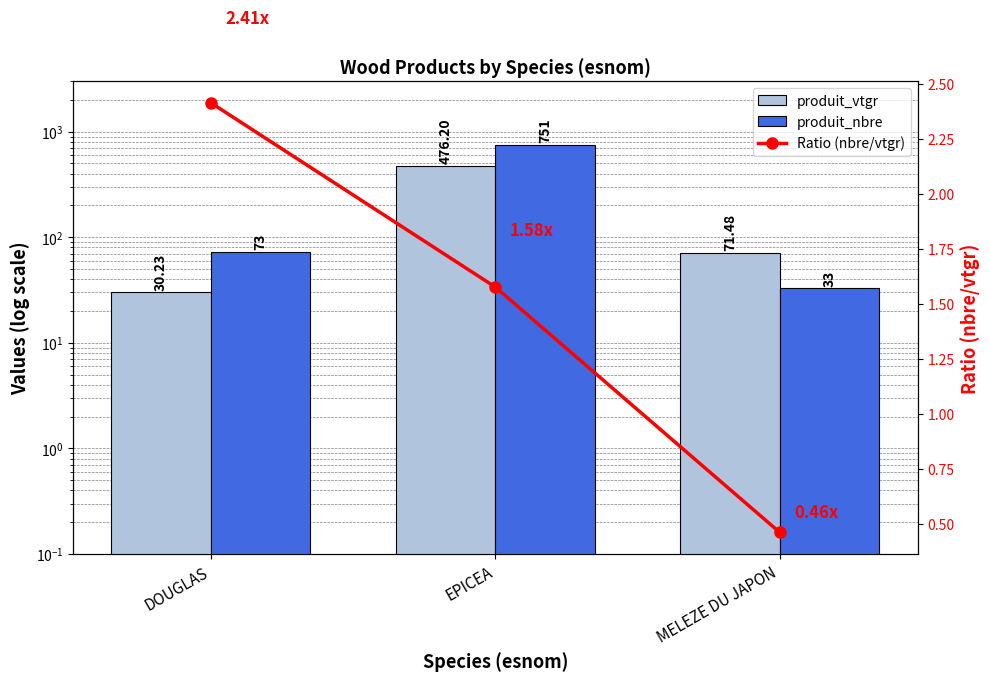

How many groups of bars are there?

3